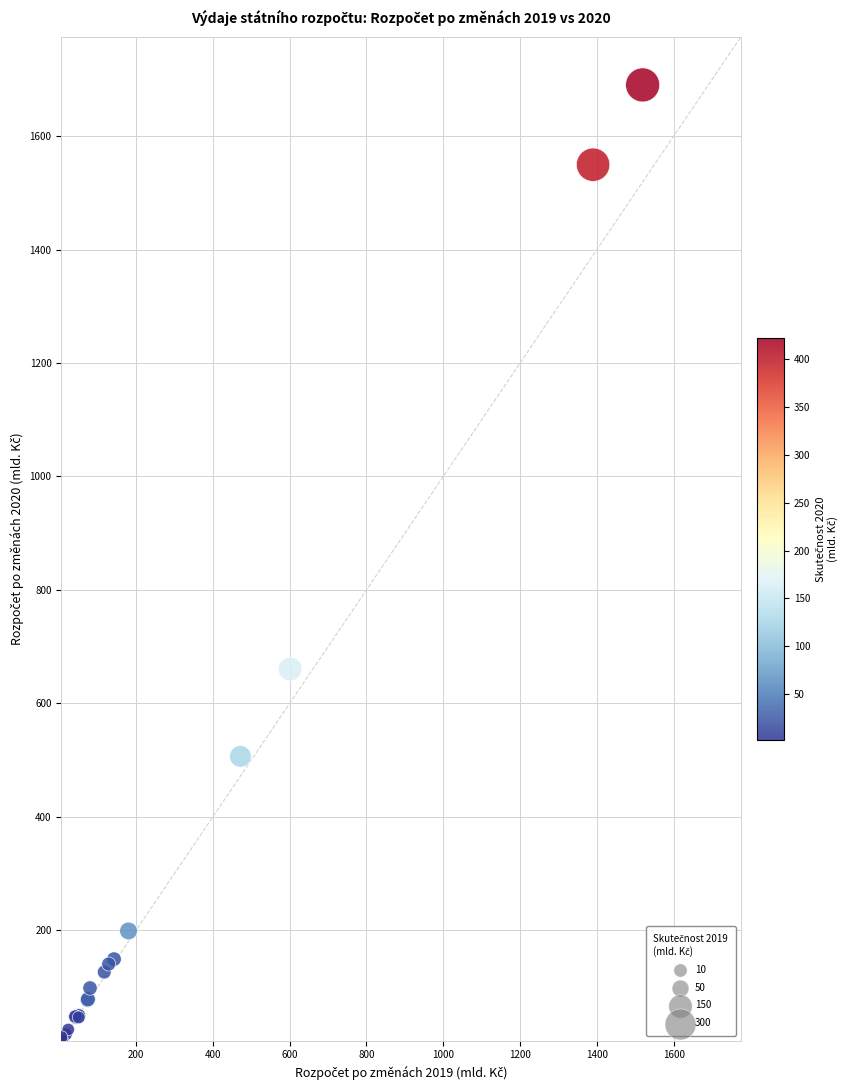

What Y value in the scatter plot is closest to 848?

660.6